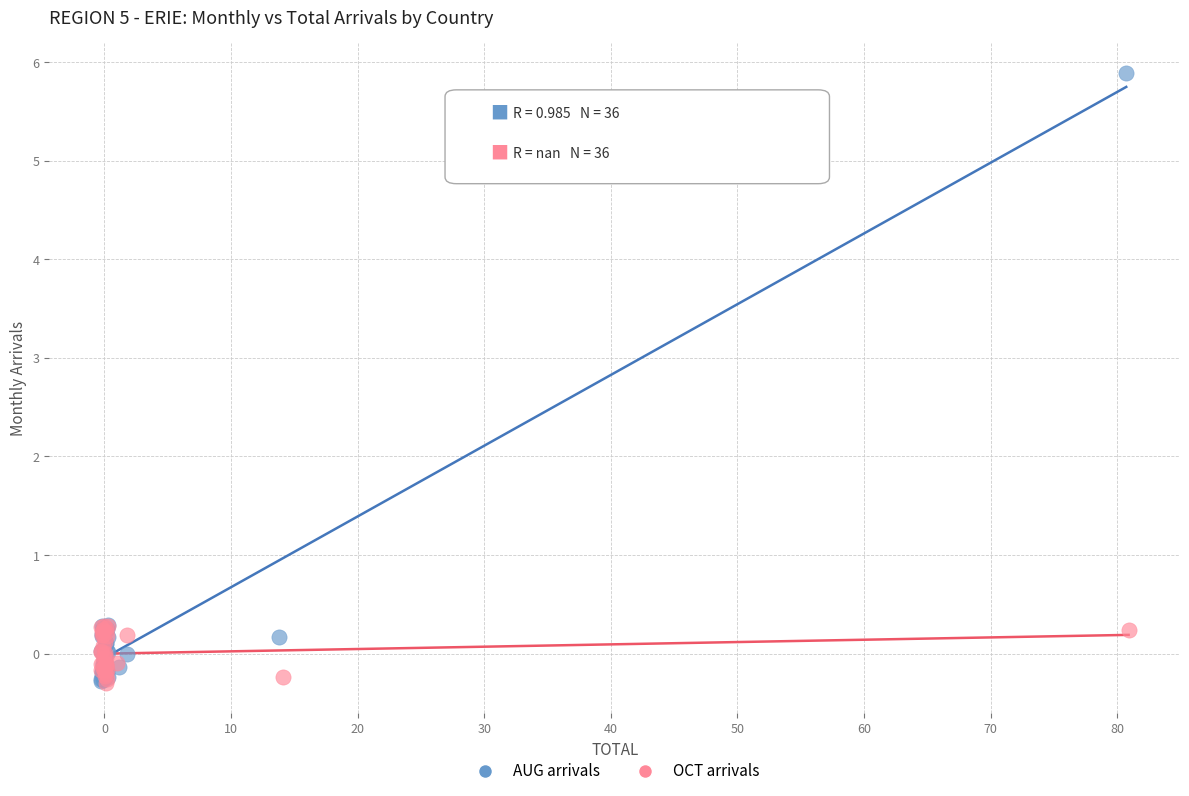

What are all the series names shown in the legend?

AUG arrivals, OCT arrivals